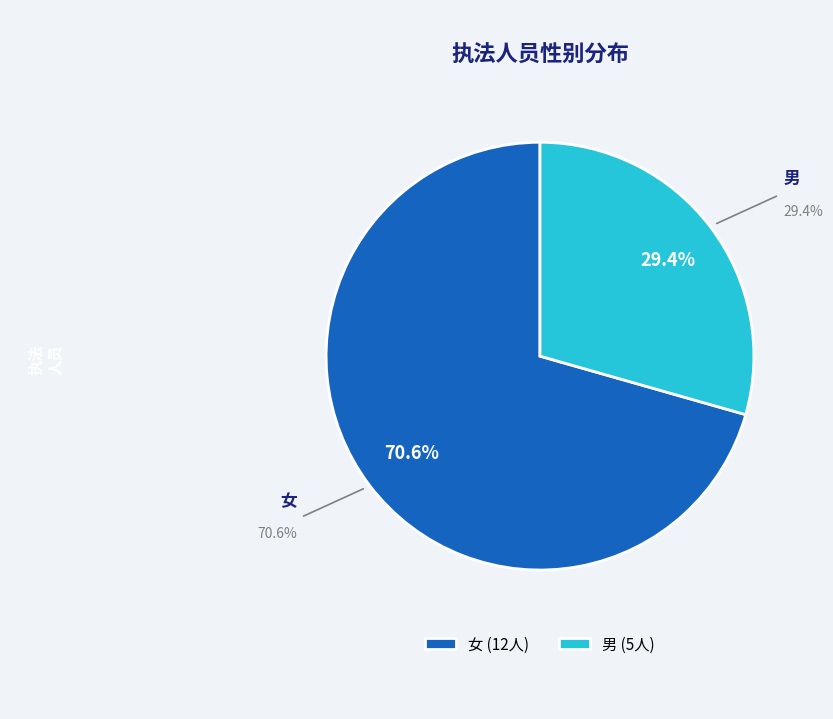

To the nearest percent, what portion does 女 represent?

71%